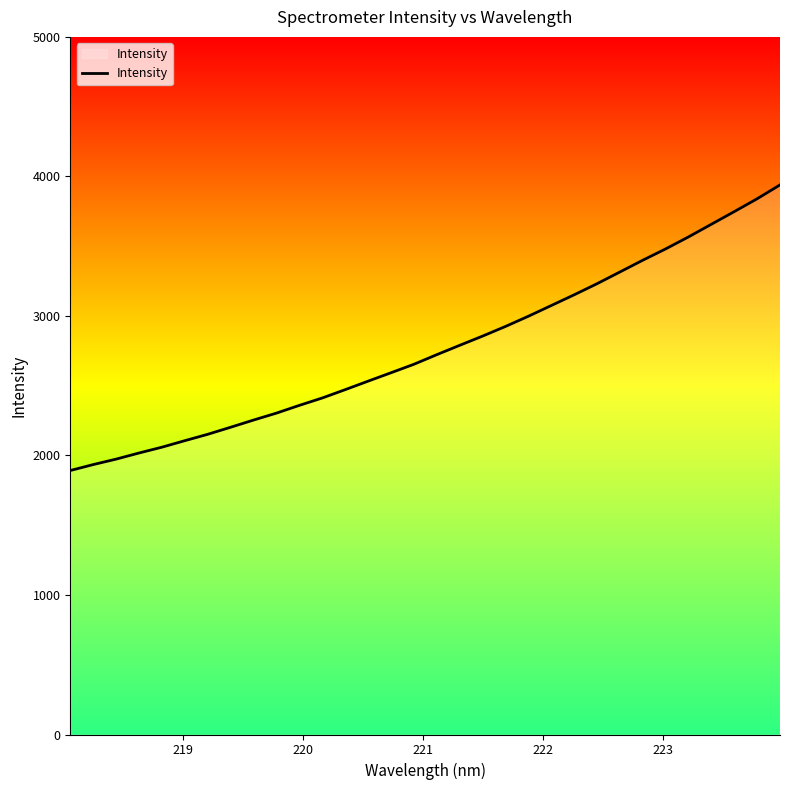

What is the maximum value shown in the chart?

3939.0